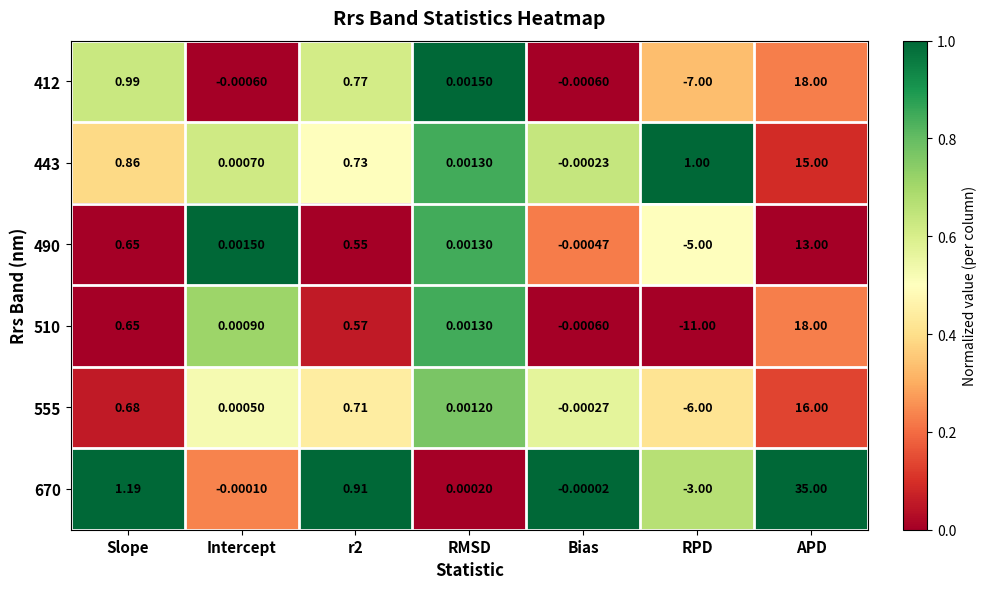

Where is 670 nearest to the value 16?

Slope